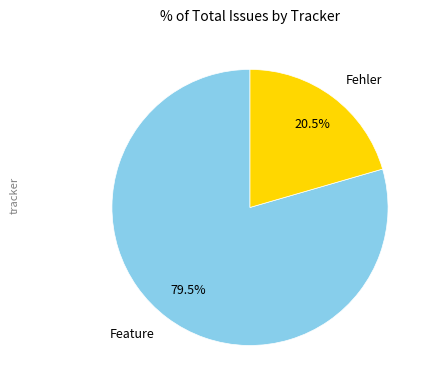

Is it true that Feature is 93% of the pie?

False